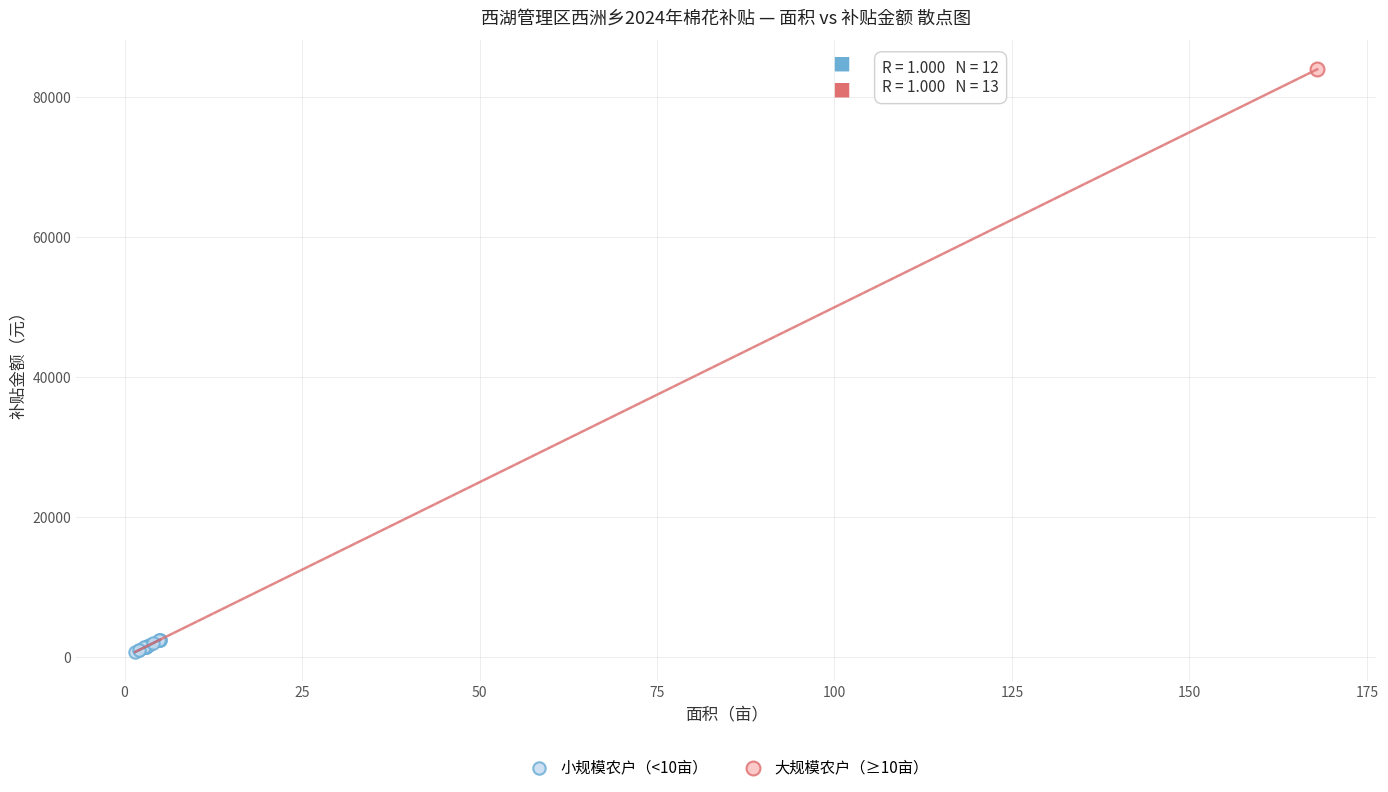

What are all the series names shown in the legend?

小规模农户（<10亩）, 大规模农户（≥10亩）